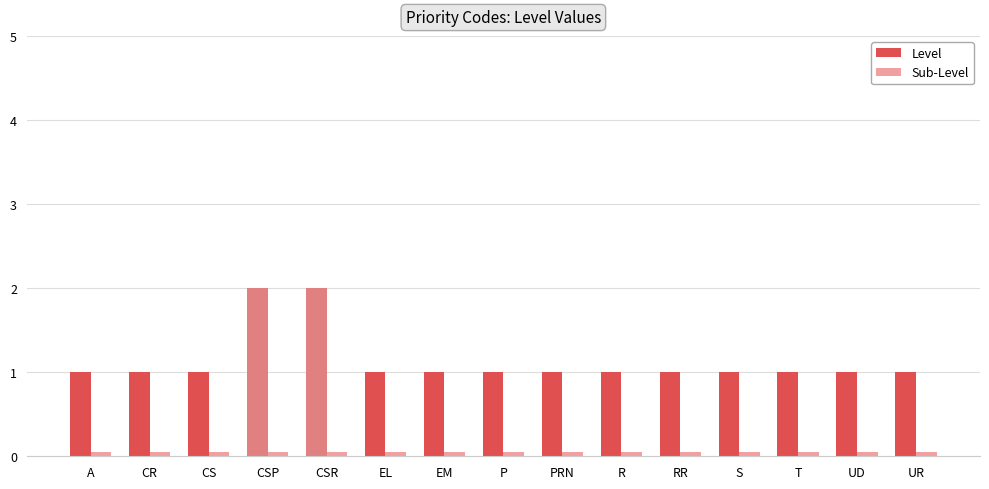

Does the chart contain any negative values?

No